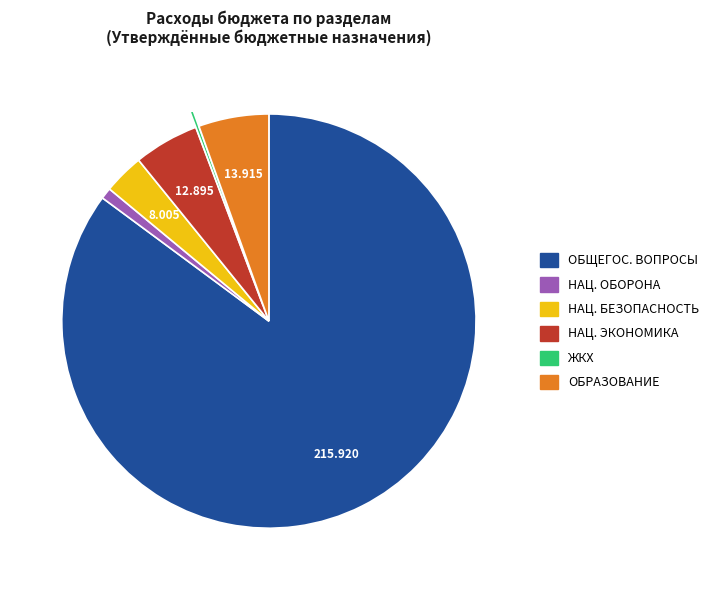

Which has a higher value, ОБЩЕГОС. ВОПРОСЫ or ОБРАЗОВАНИЕ?

ОБЩЕГОС. ВОПРОСЫ